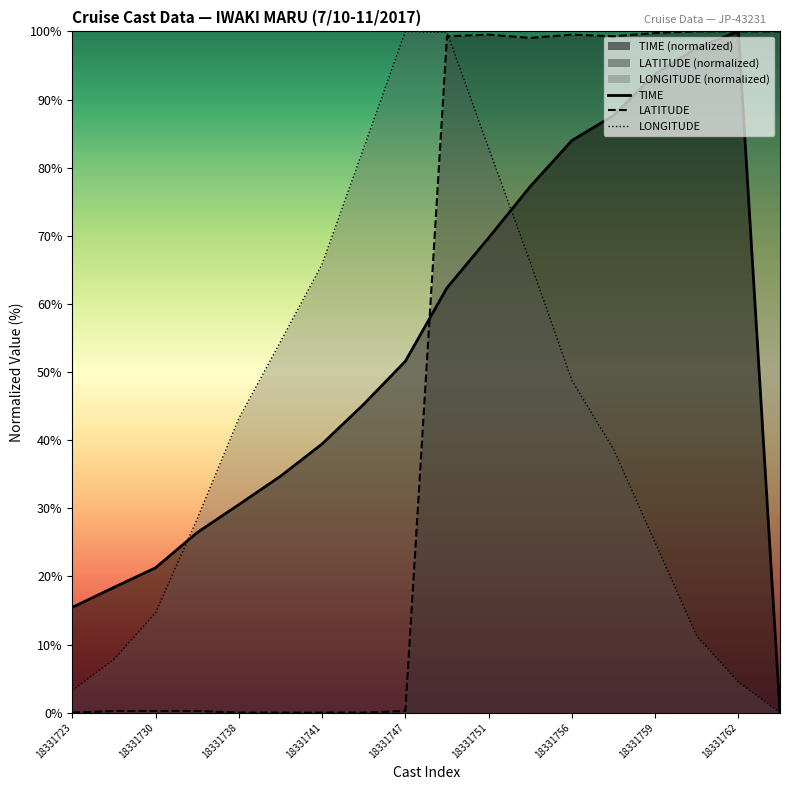

What are all the series names shown in the legend?

TIME, LATITUDE, LONGITUDE